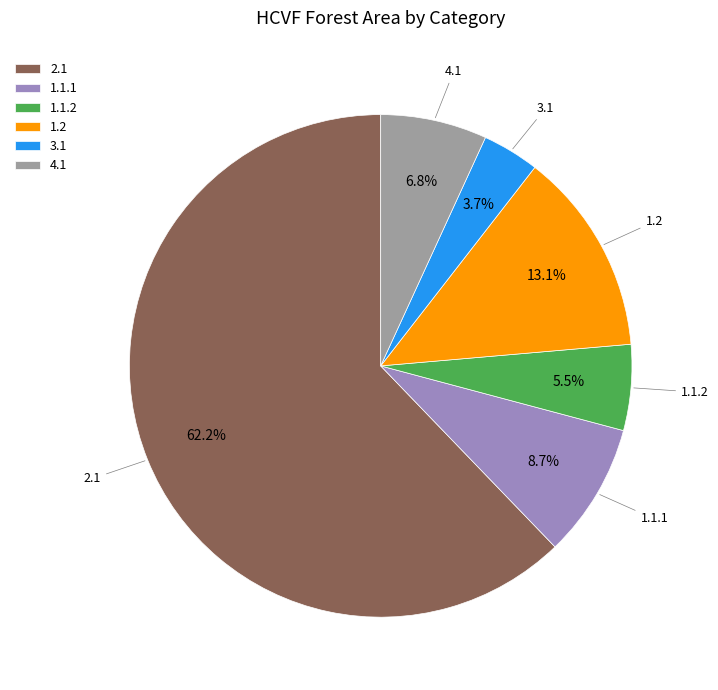

What is the total percentage of 2.1 and 4.1?

69.0%